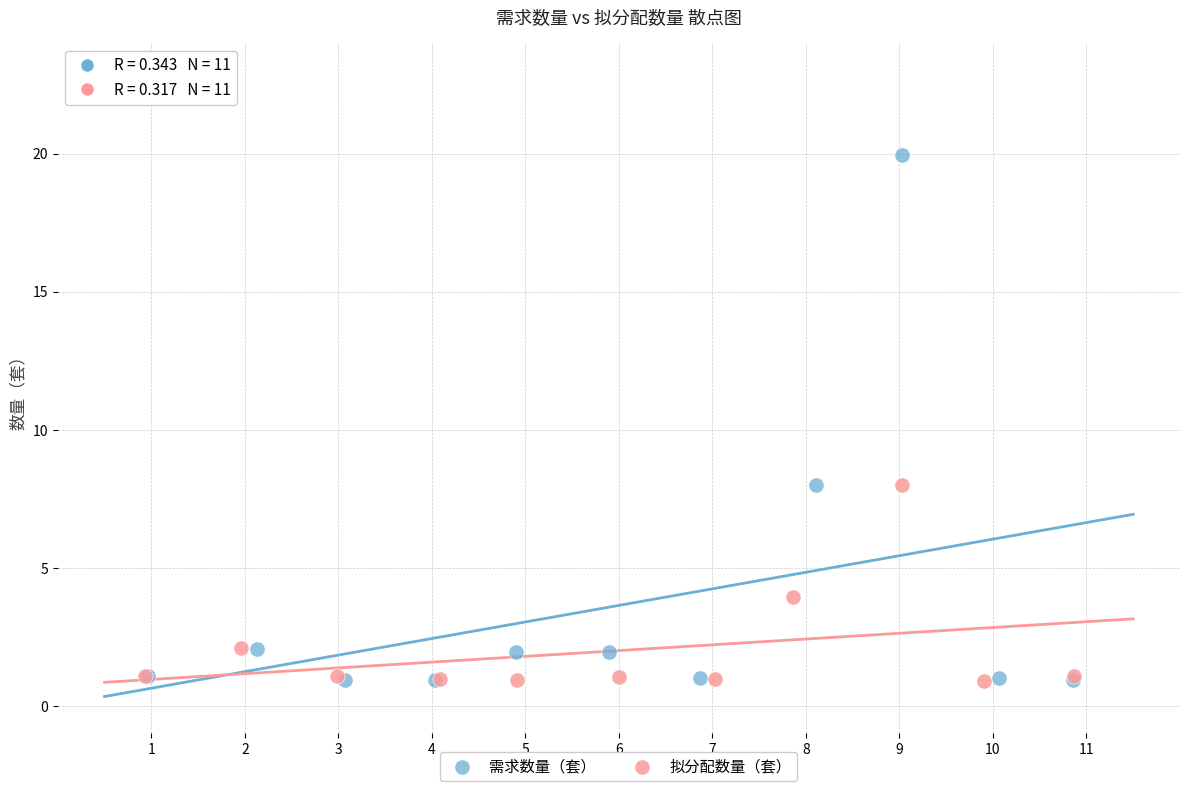

Which series reaches the maximum Y coordinate?

需求数量（套）